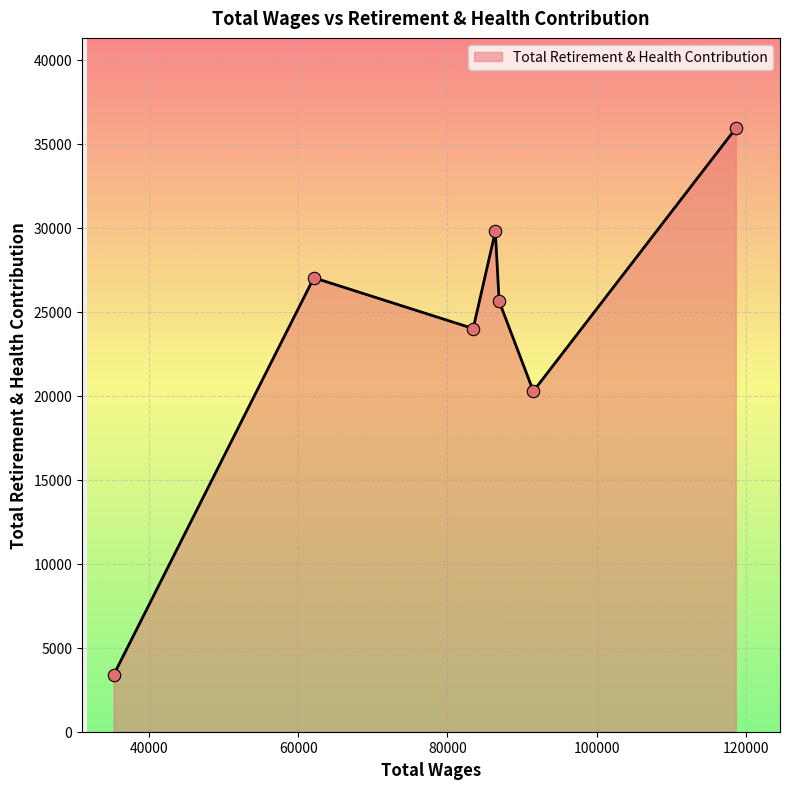

How many interior local peaks (higher than both neighbors) does the data have?

2